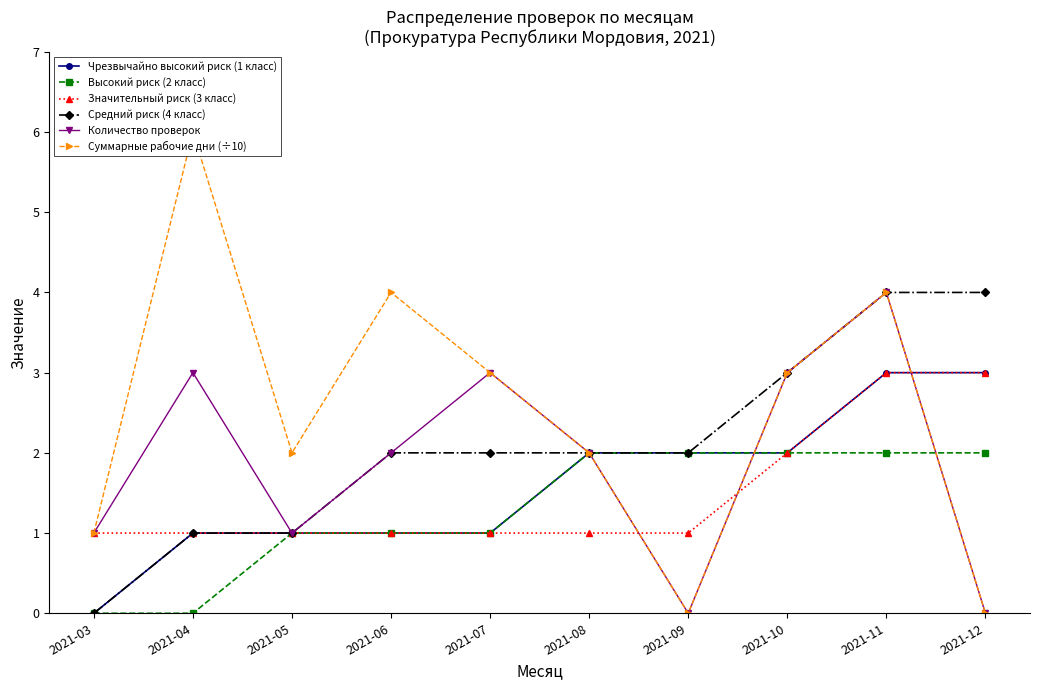

List the labels in order of Значительный риск (3 класс) value, largest first.

2021-11, 2021-12, 2021-10, 2021-03, 2021-04, 2021-05, 2021-06, 2021-07, 2021-08, 2021-09